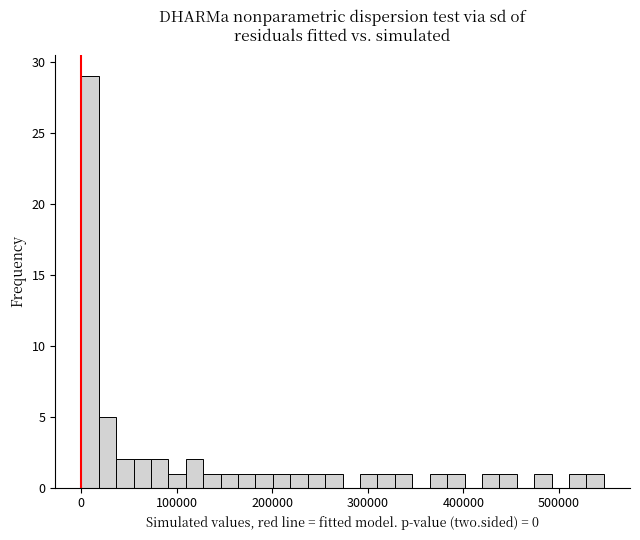

Around what value on the x-axis is the tallest bar? Give the approximate position of its centre, as read against the axis.

10000